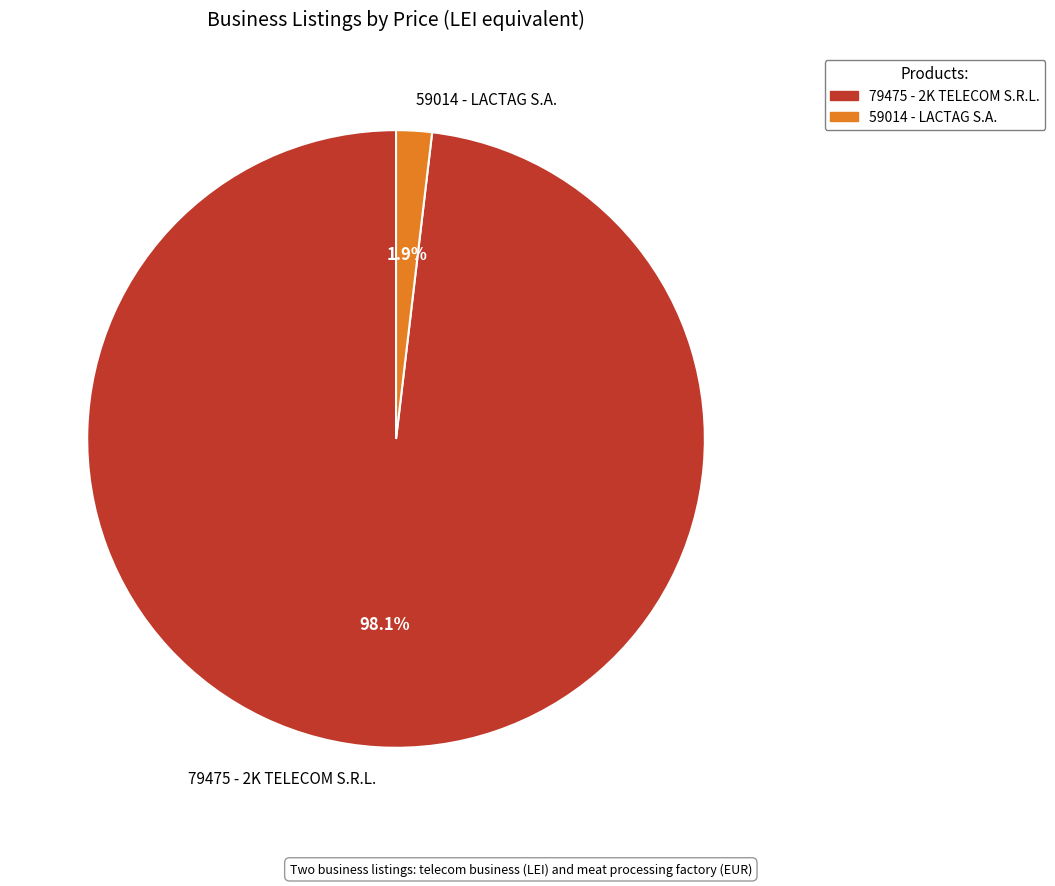

True or false: 79475 - 2K TELECOM S.R.L. accounts for 84% of the total.

False